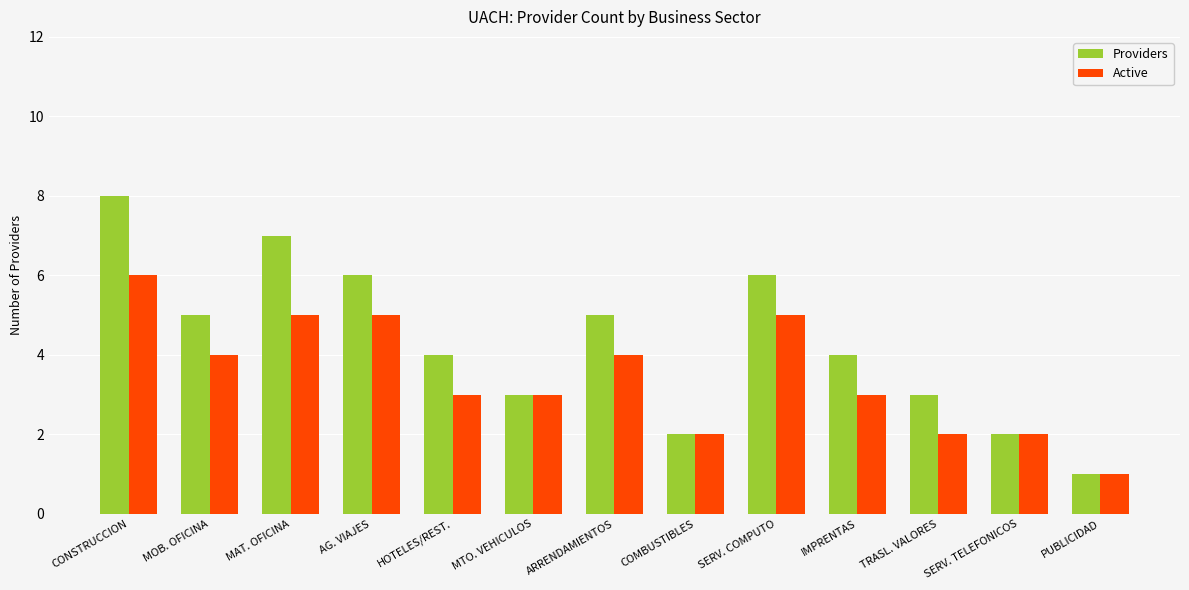

What is the lowest value of the Providers series?

1